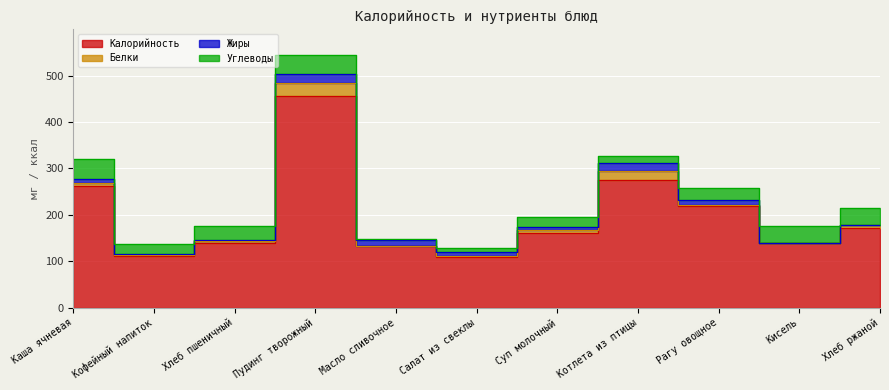

What is the sum of all Жиры values?

88.9